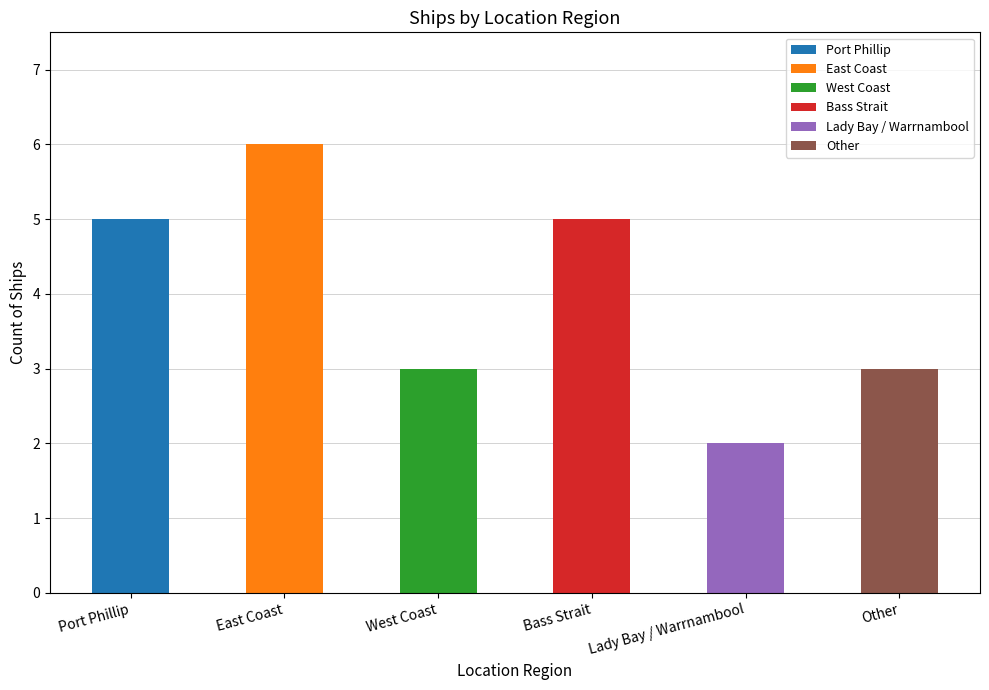

Is it true that the value at Lady Bay / Warrnambool is 2?

True